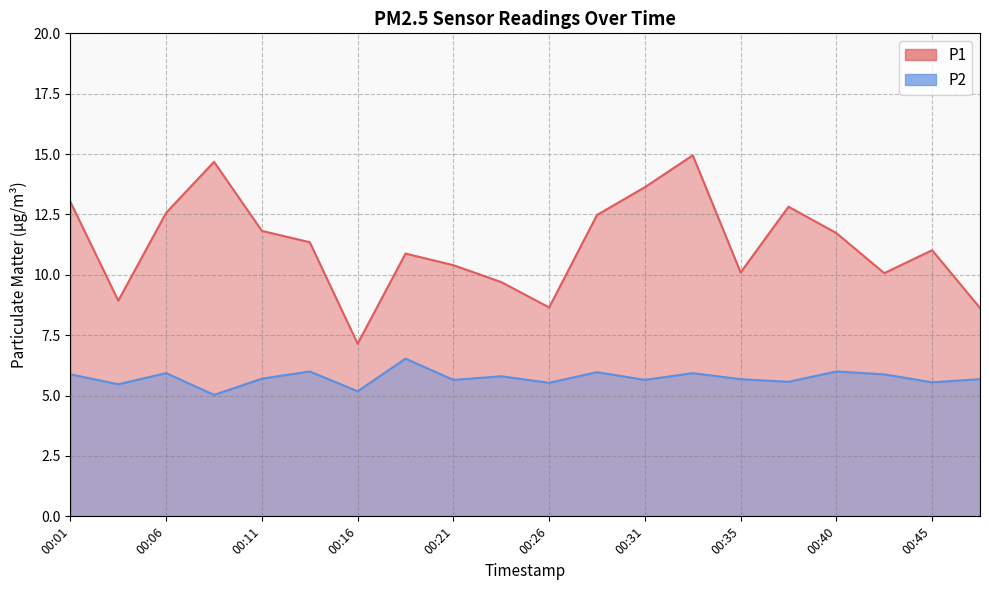

Which category has the highest value across all series?

00:33